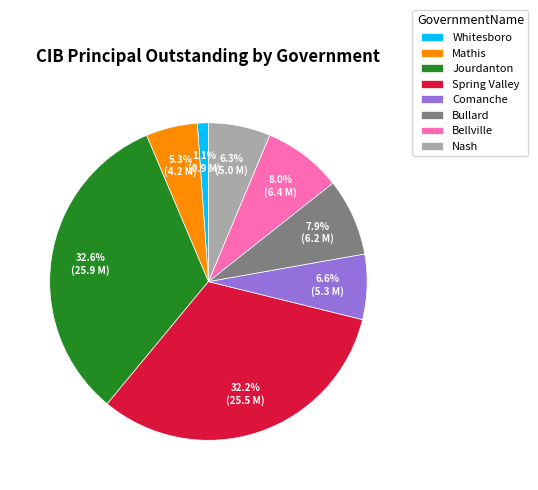

What portion of the pie excludes Bellville?

92.0%